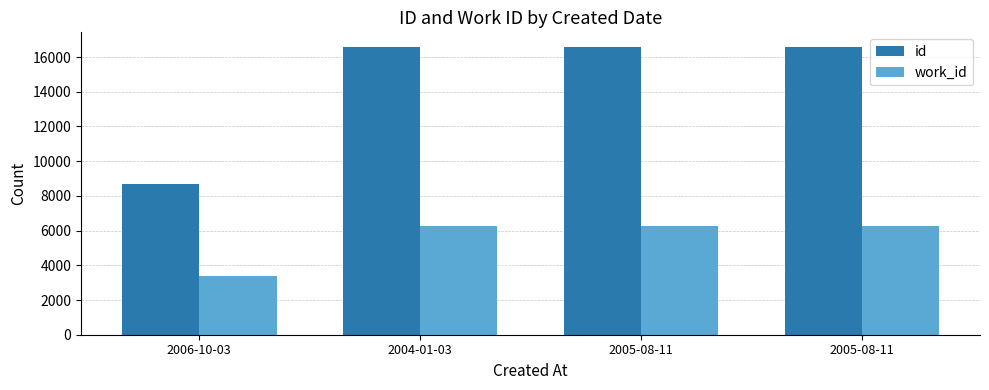

Where is work_id nearest to the value 4837?

2004-01-03